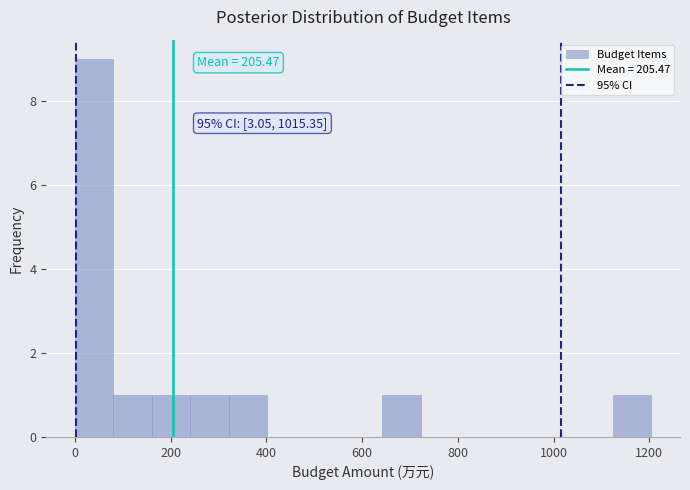

Over which range of the x-axis is the bar tallest?

0 to 80